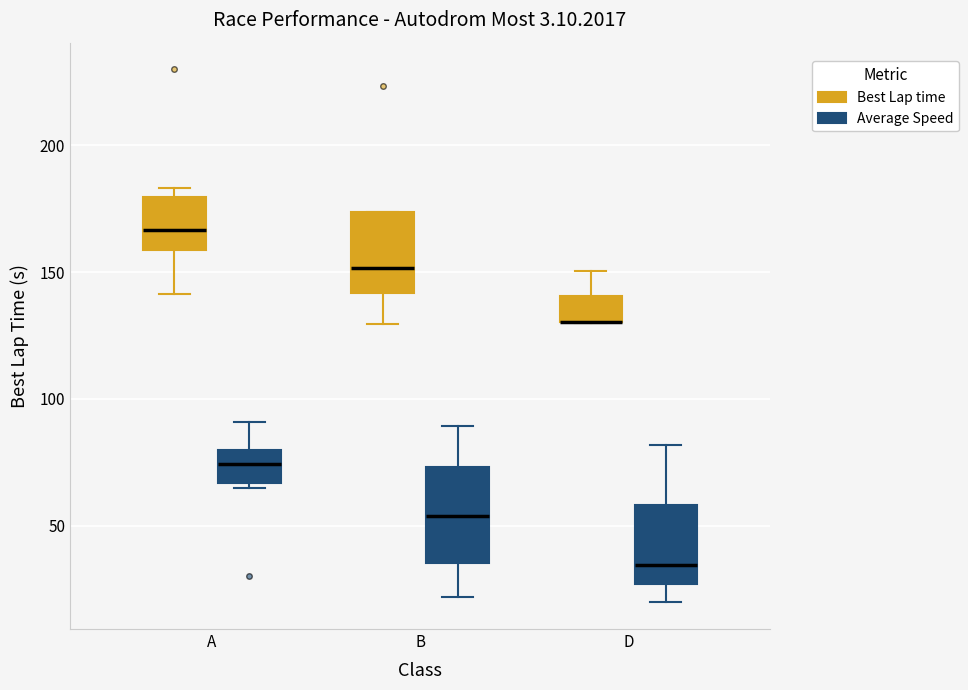

Which box is the tallest, from its lower edge to its upper edge?

B (Average Speed)